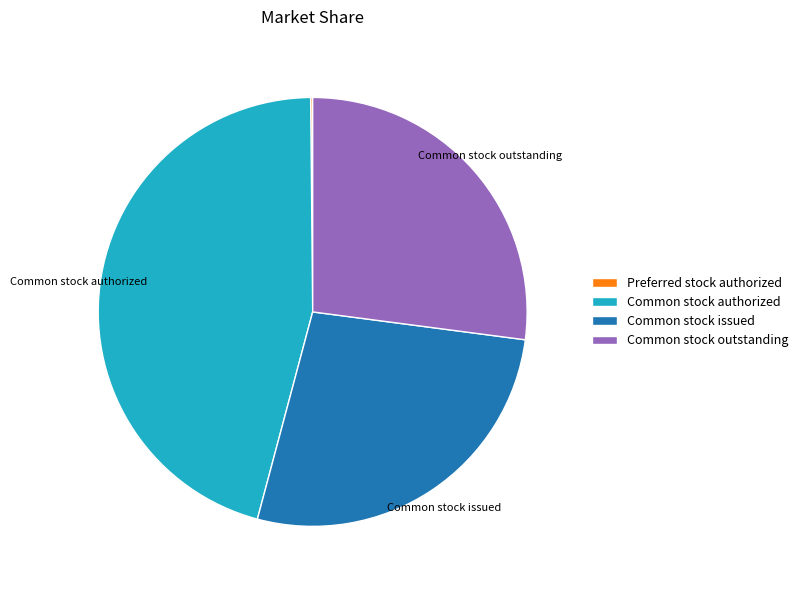

Which category has the biggest portion of the pie?

Common stock authorized